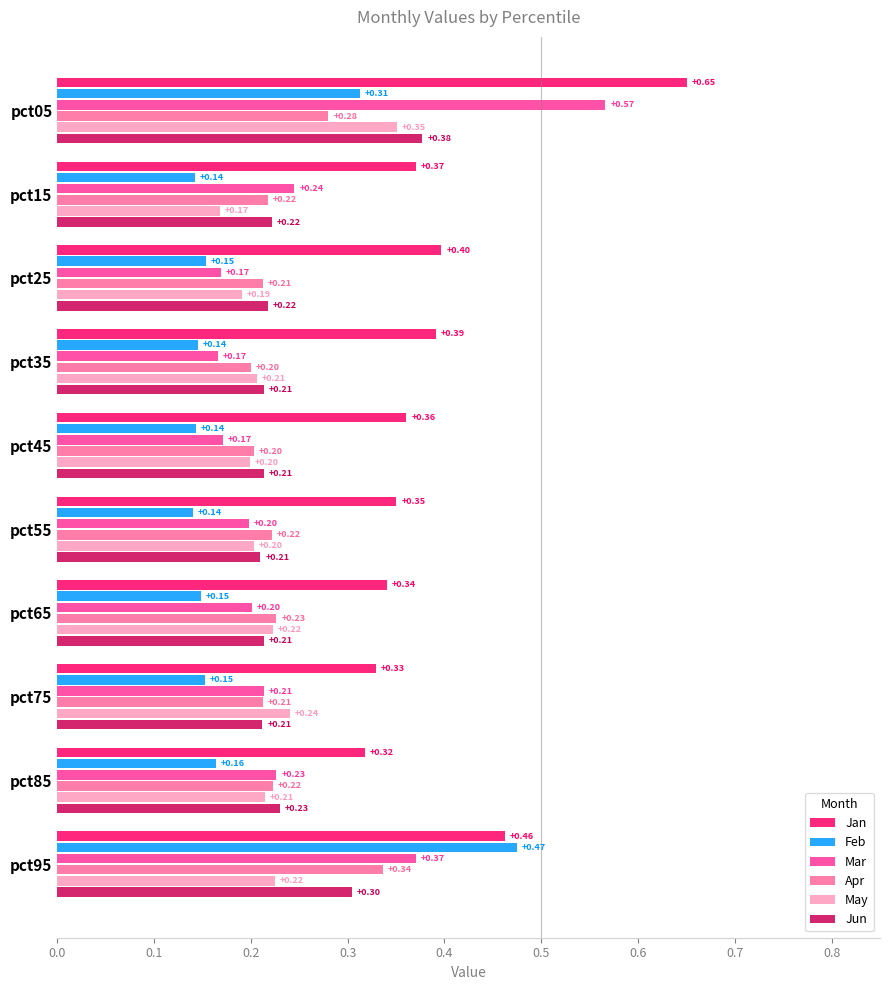

List the series in order of their peak value, lowest first.

Apr, May, Jun, Feb, Mar, Jan